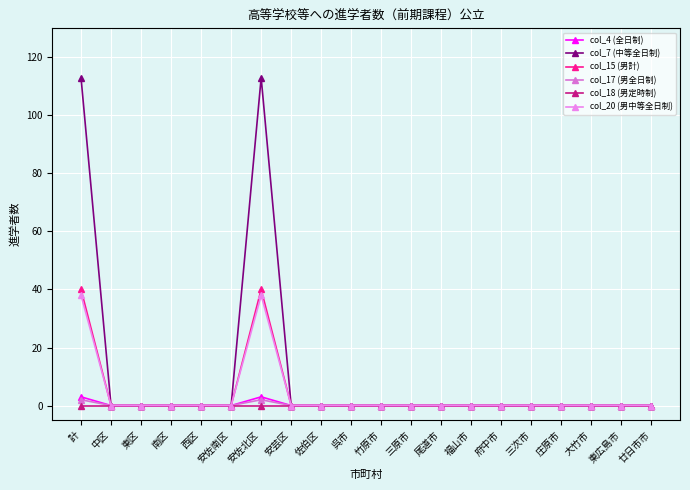

What is the label of the 17th point from the right?

南区